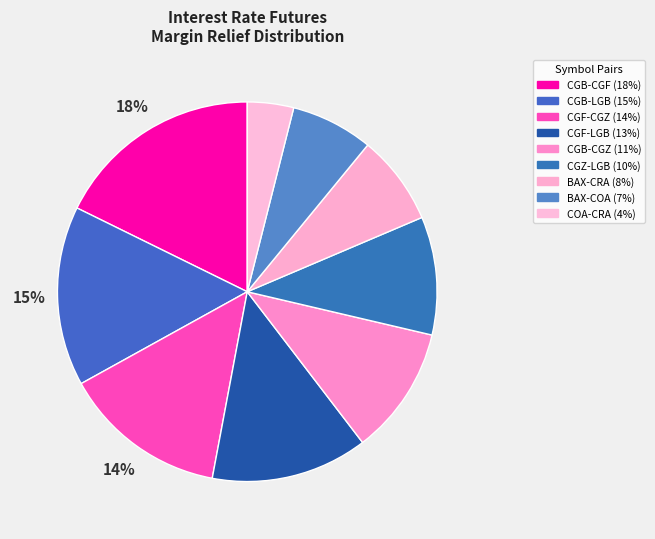

Between CGB-CGF and CGF-CGZ, which is larger?

CGB-CGF